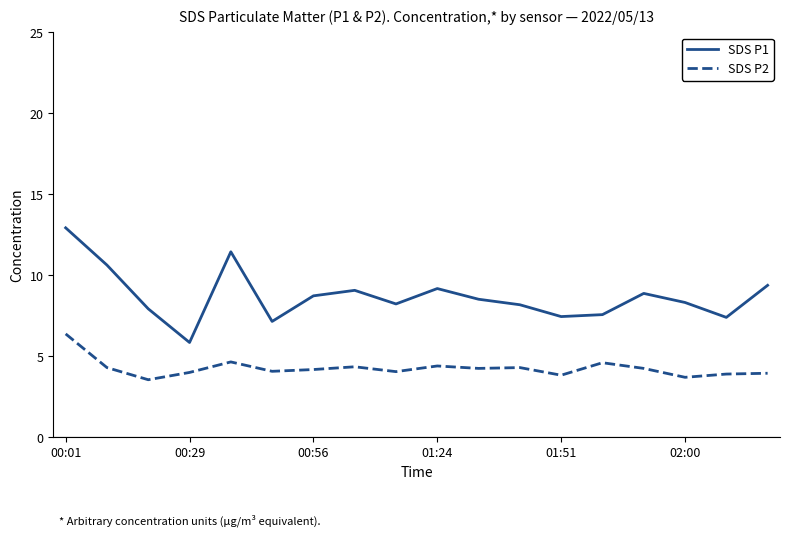

Does the chart have visible grid lines?

No